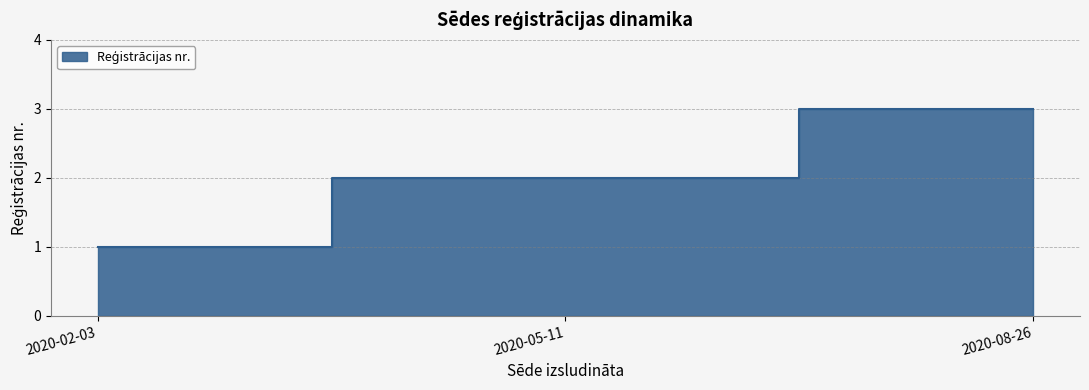

Rank the categories by value from highest to lowest.

2020-08-26, 2020-05-11, 2020-02-03